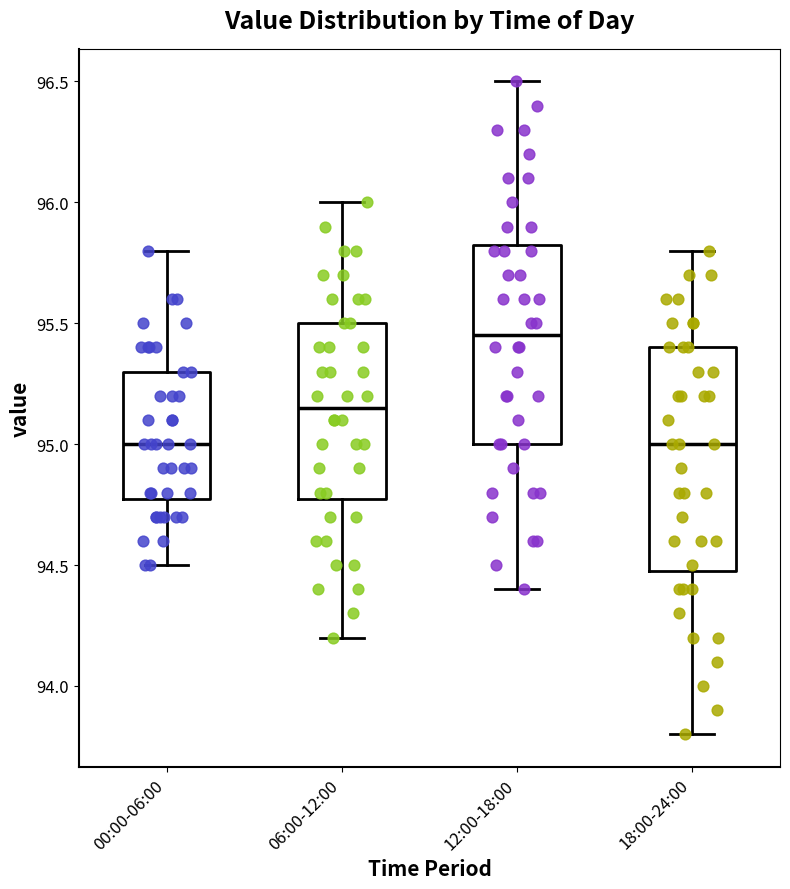

Where does the upper whisker of the box for 12:00-18:00 end on the y-axis? The values are not printed on the chart, so give them approximately, as read against the axis.

96.50